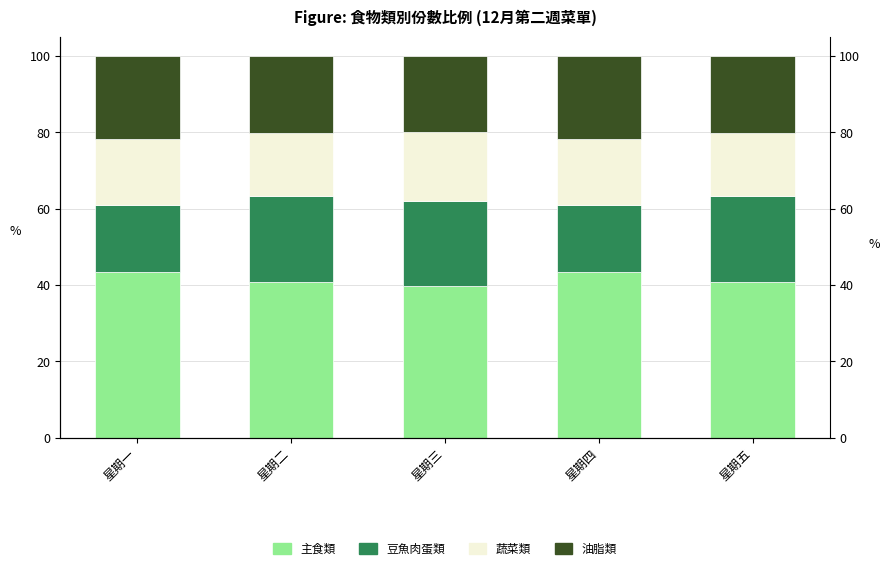

Which has a higher value, 星期五 or 星期一?

星期一